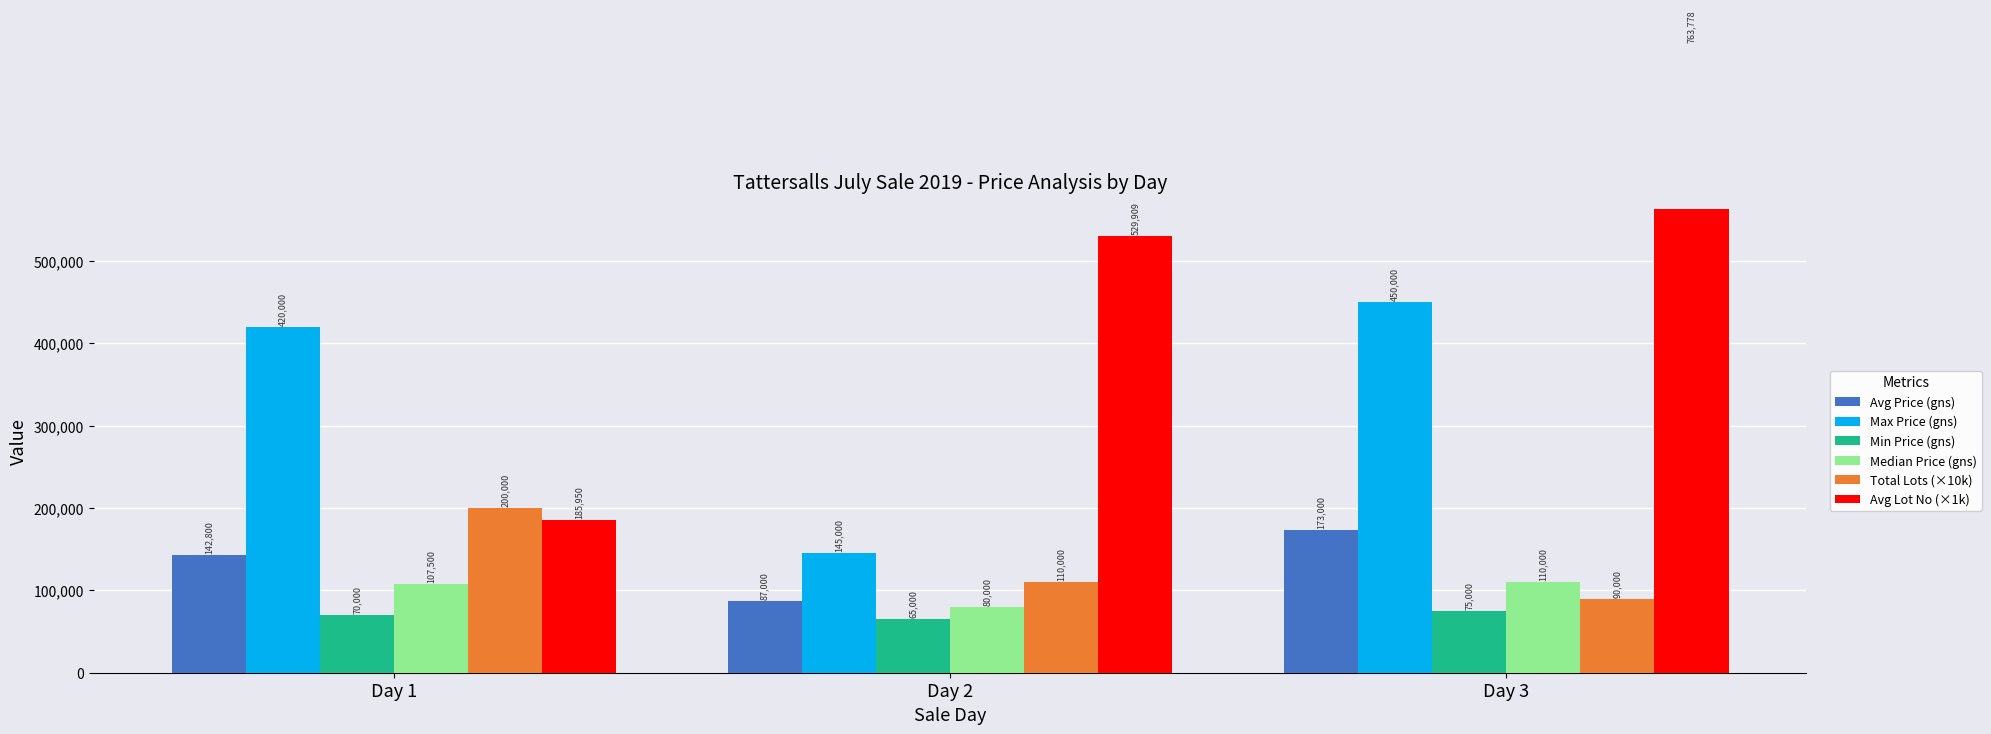

What is the value of the Total Lots (×10k) bar at the 1st from the left?

200000.0